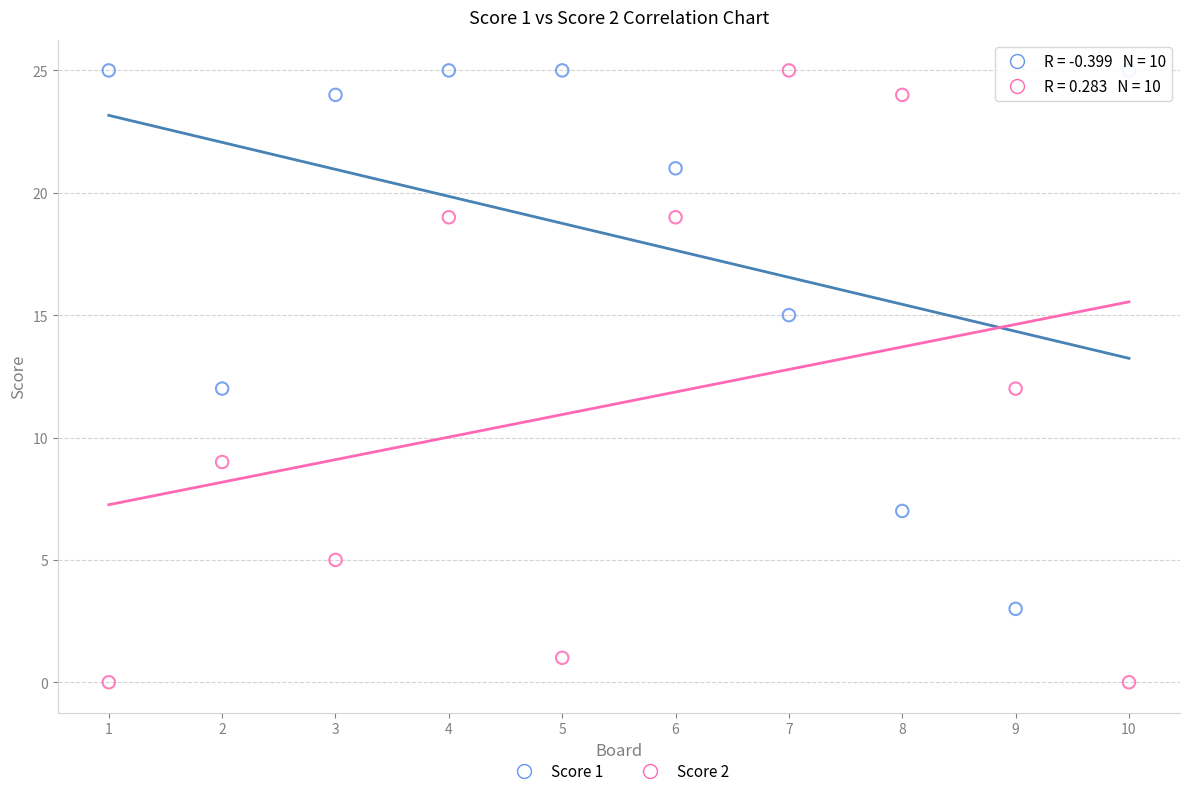

Across all data points, what is the range of X values (max minus min)?

9